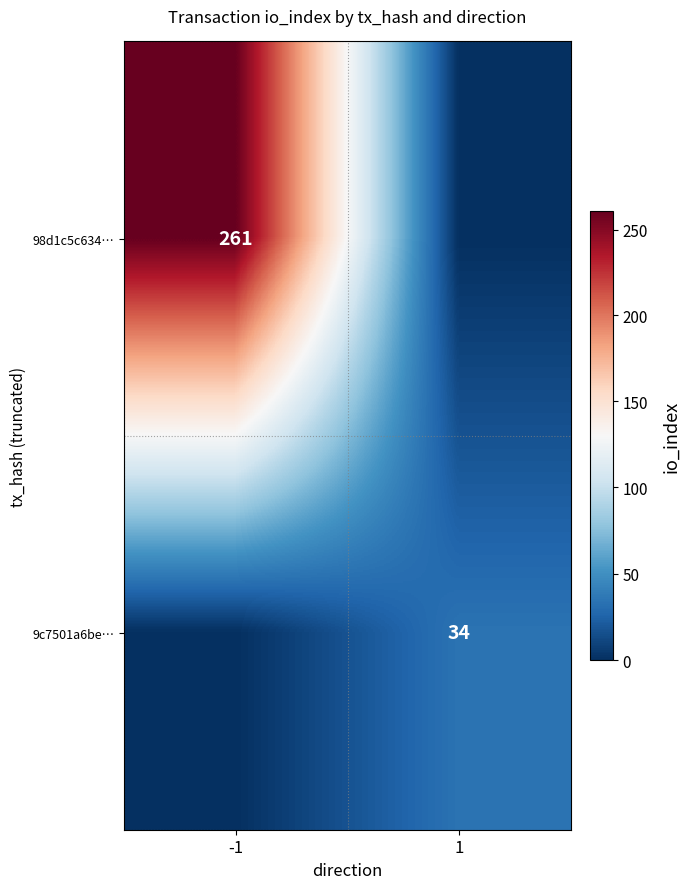

At which category does the chart reach its peak across all series?

-1